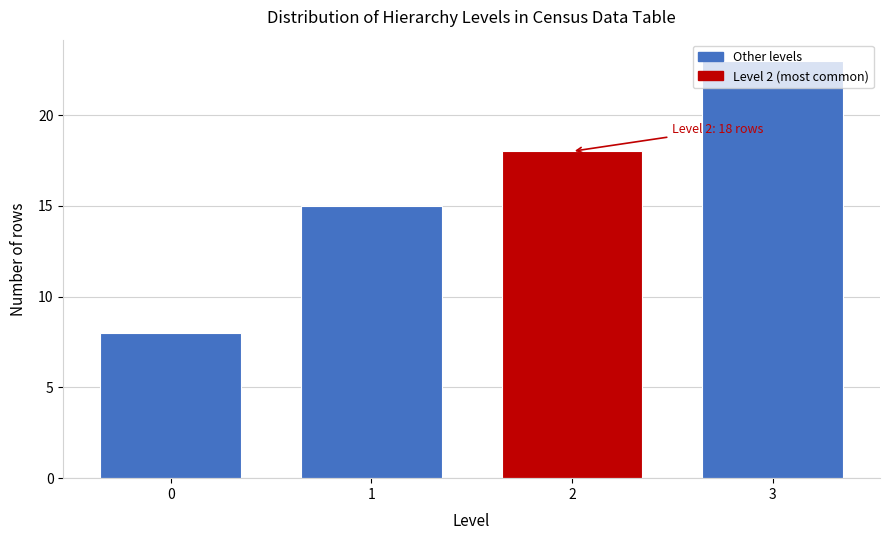

List the labels in order of value, largest first.

3, 2, 1, 0